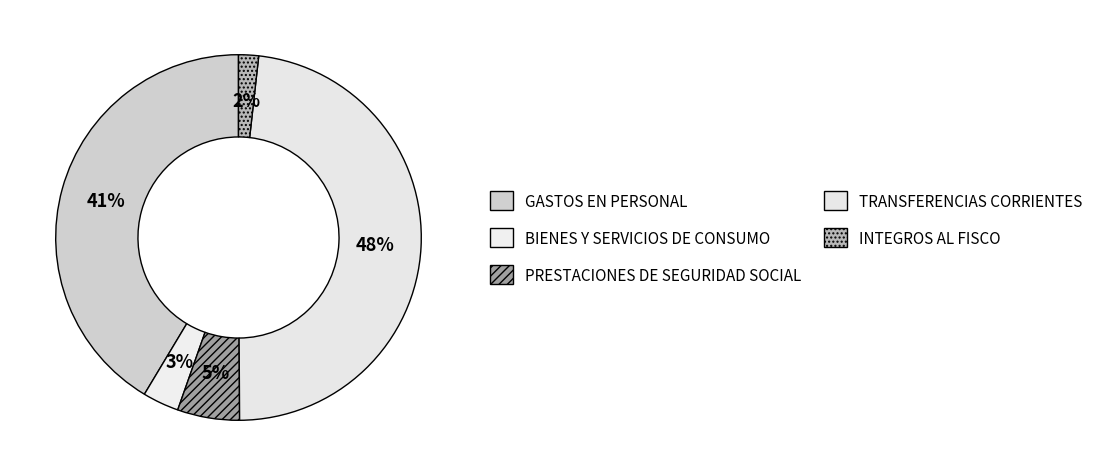

How many segments does this pie chart have?

5